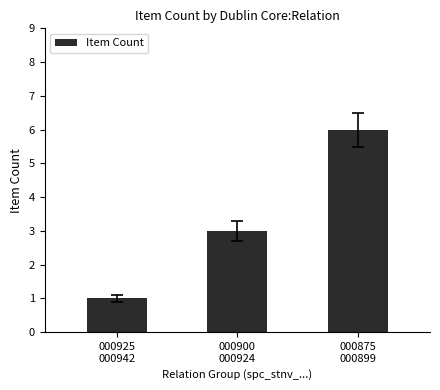

The chart shows a value of 2 at 000925
000942. True or false?

False